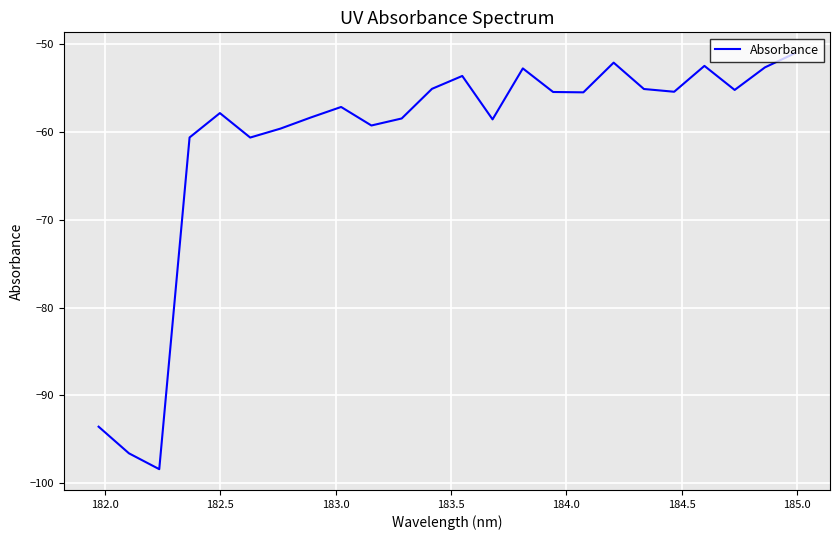

What is the minimum value shown in the chart?

-98.4